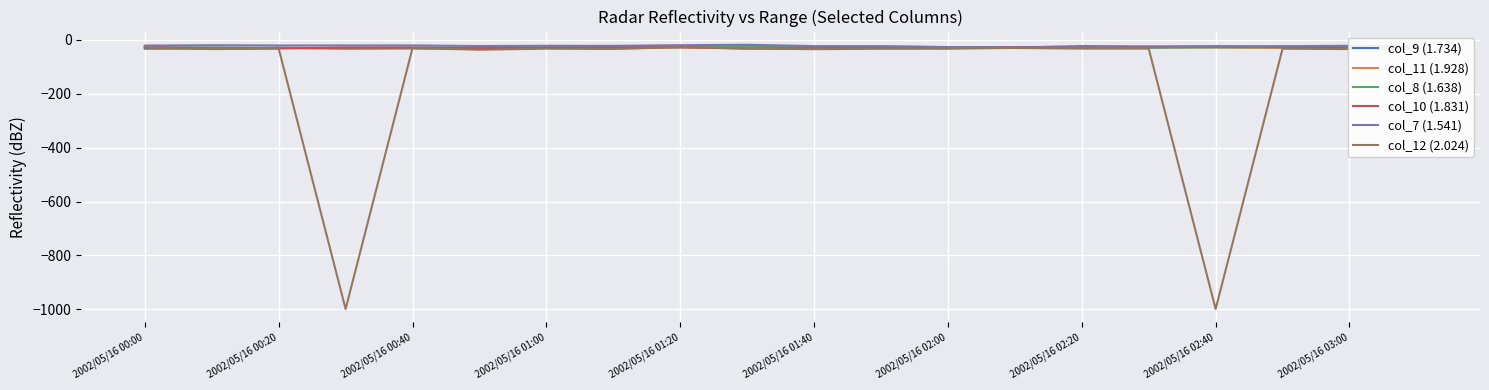

What is the minimum value for col_7 (1.541)?

-28.0